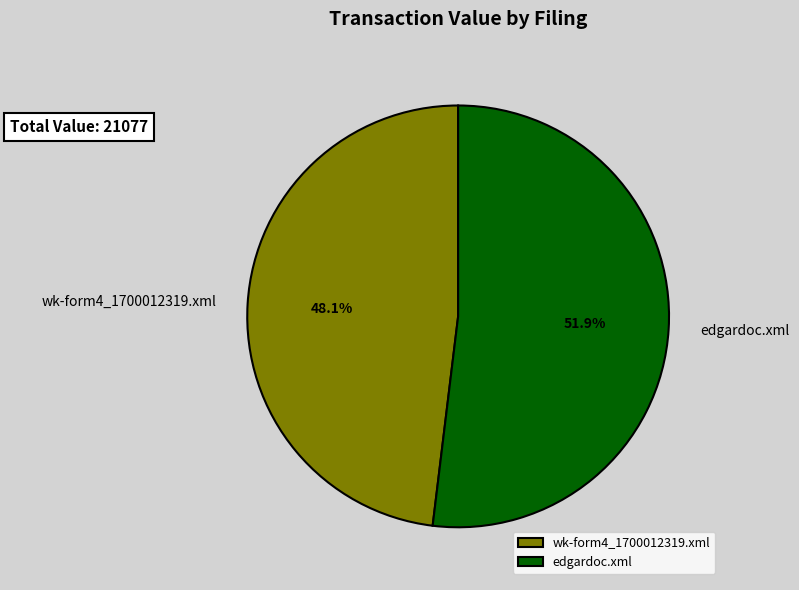

Which category has the biggest portion of the pie?

edgardoc.xml